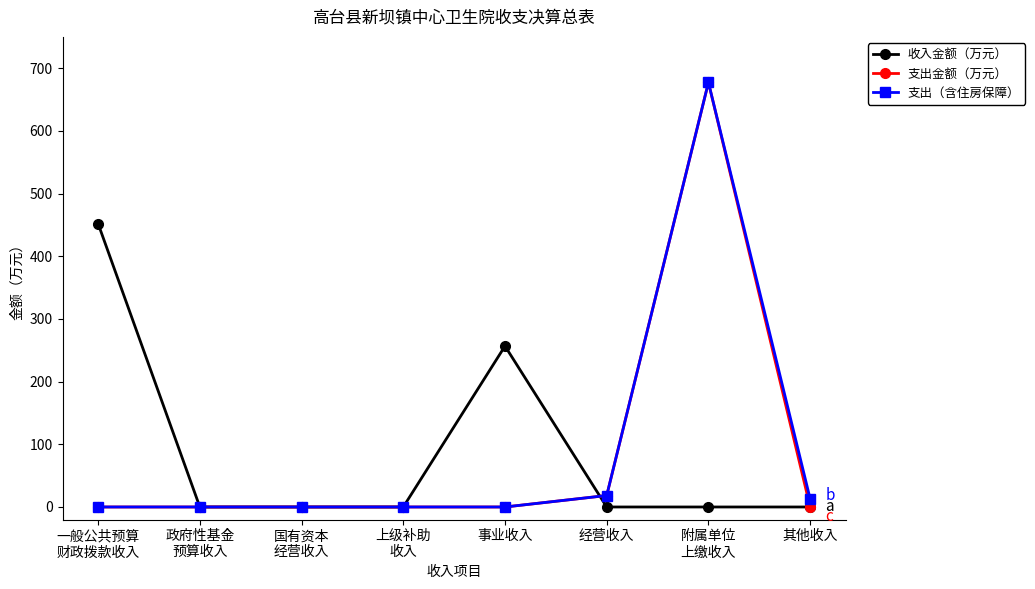

Which series changed the most between 事业收入 and 其他收入?

收入金额（万元）